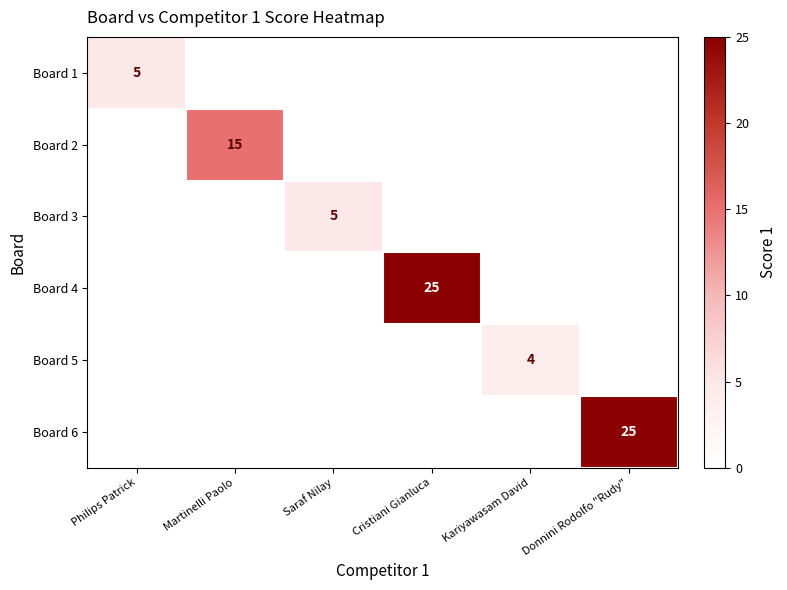

The Board 4 series shows 25 at Cristiani Gianluca. True or false?

True